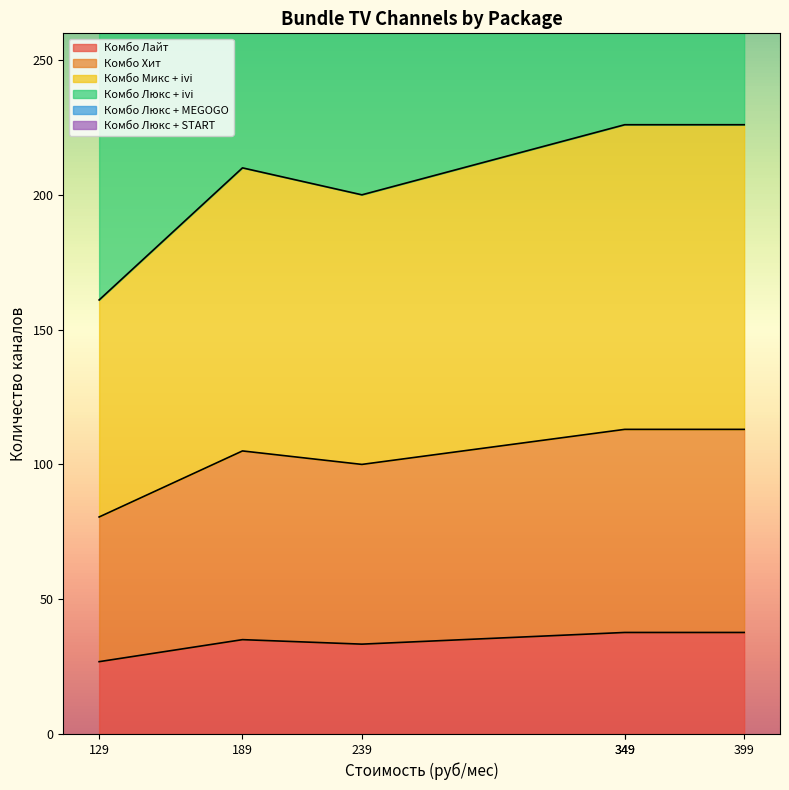

True or false: Комбо Хит and Комбо Микс + ivi cross at least once.

False